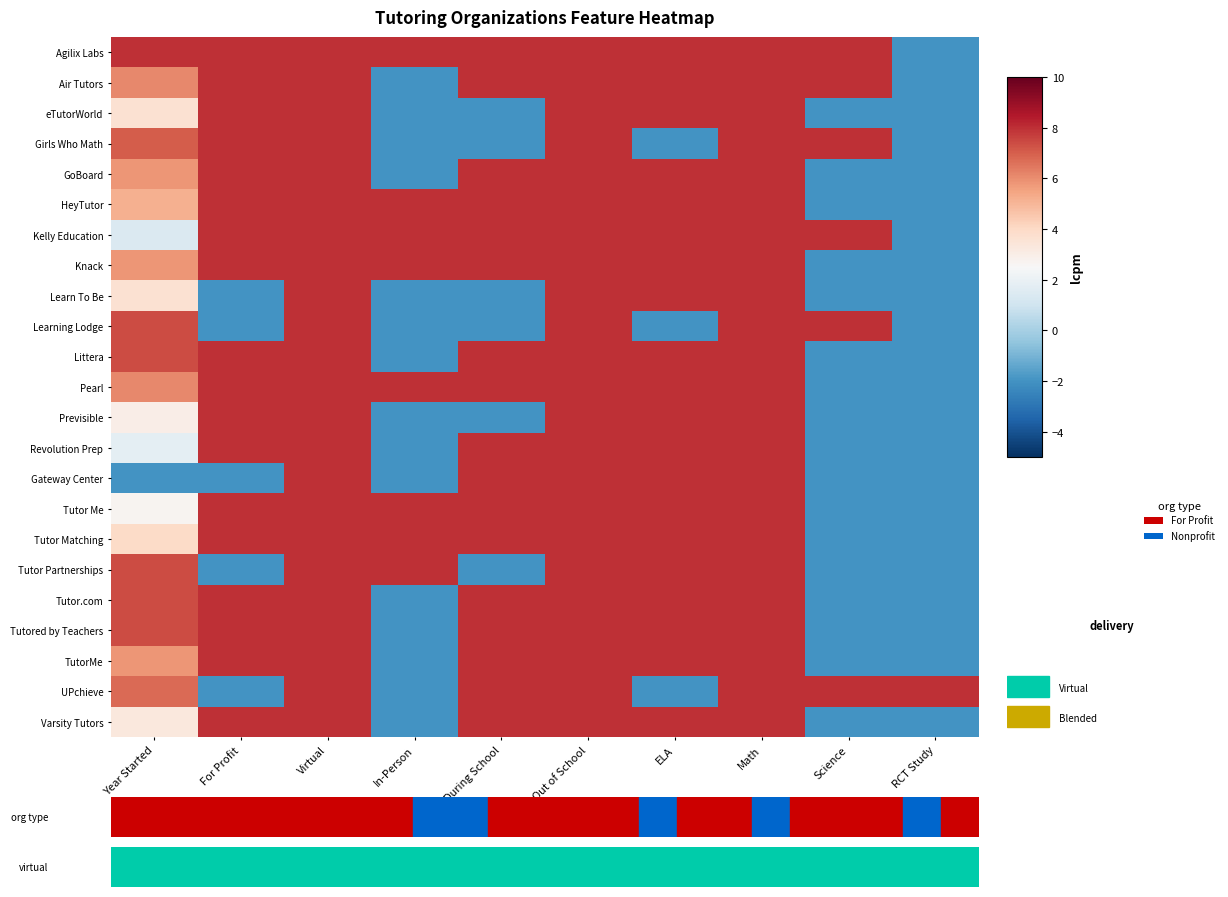

What is the minimum value shown in the chart?

-2.0